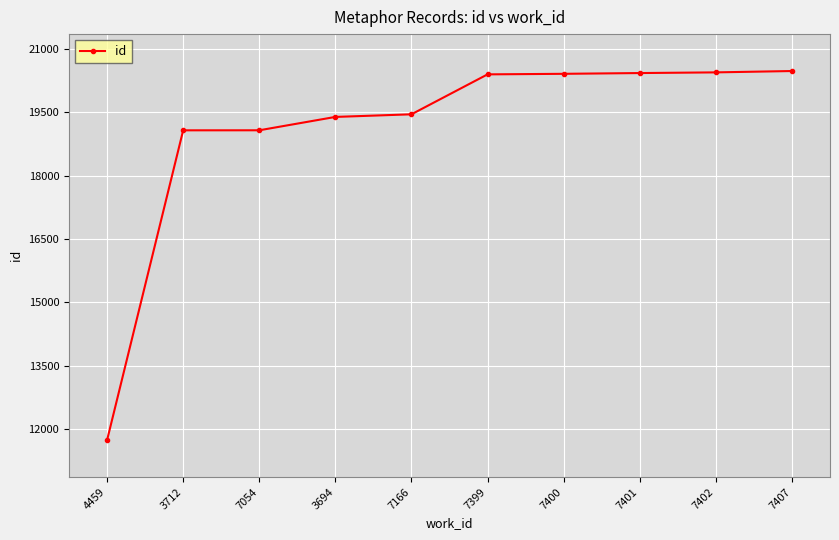

Is it true that the value at 3712 is 19068?

True